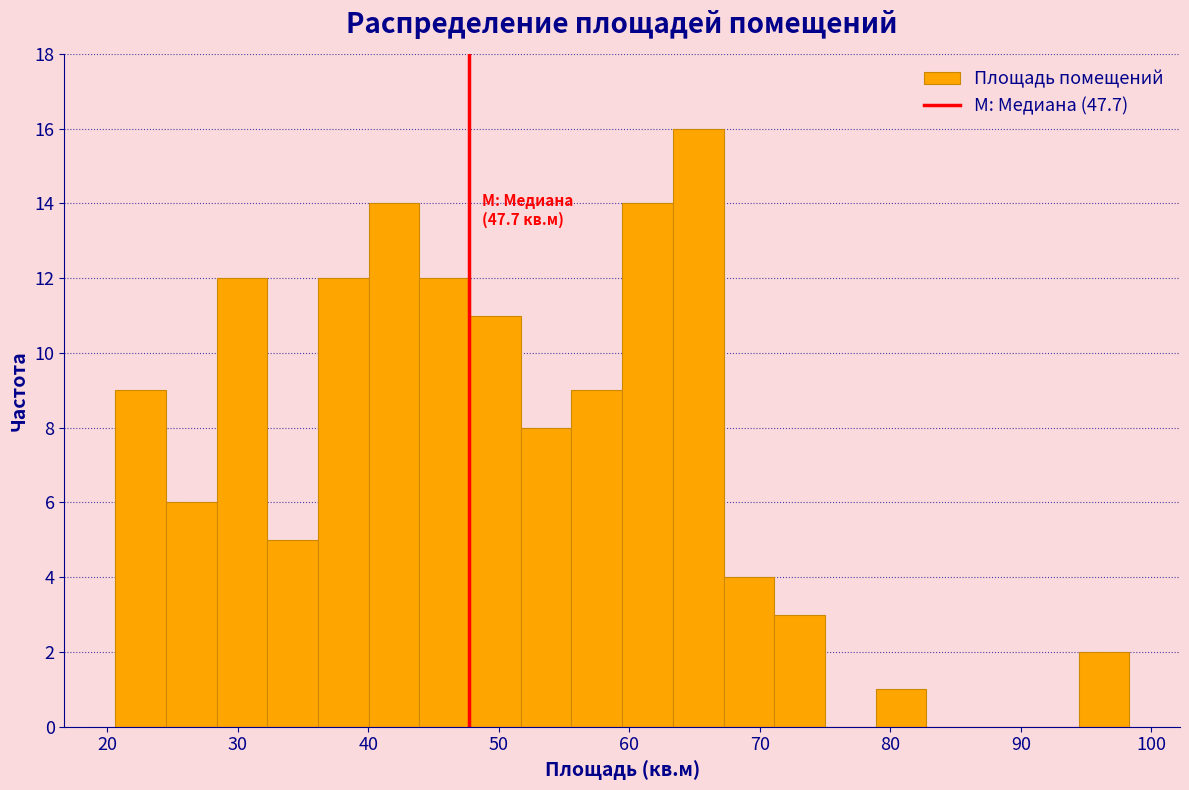

Around what value on the x-axis is the tallest bar? Give the approximate position of its centre, as read against the axis.

65